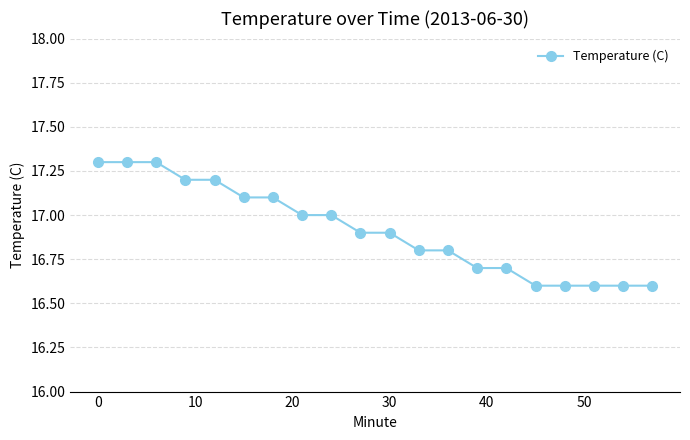

Reading left to right, extract all data points from this chart.

17.3	17.3	17.3	17.2	17.2	17.1	17.1	17.0	17.0	16.9	16.9	16.8	16.8	16.7	16.7	16.6	16.6	16.6	16.6	16.6